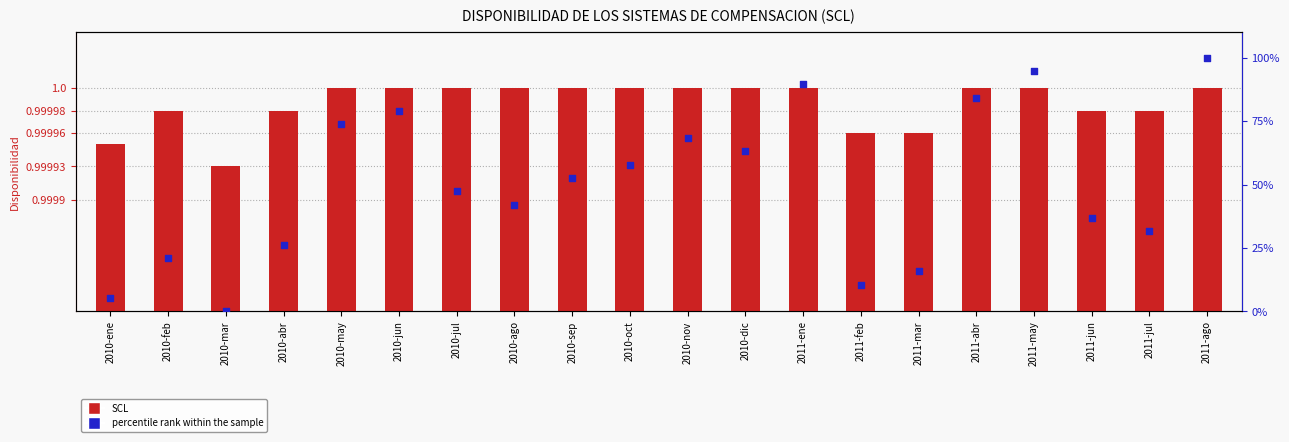

Which series has the largest Y range (max minus min)?

percentile rank within the sample